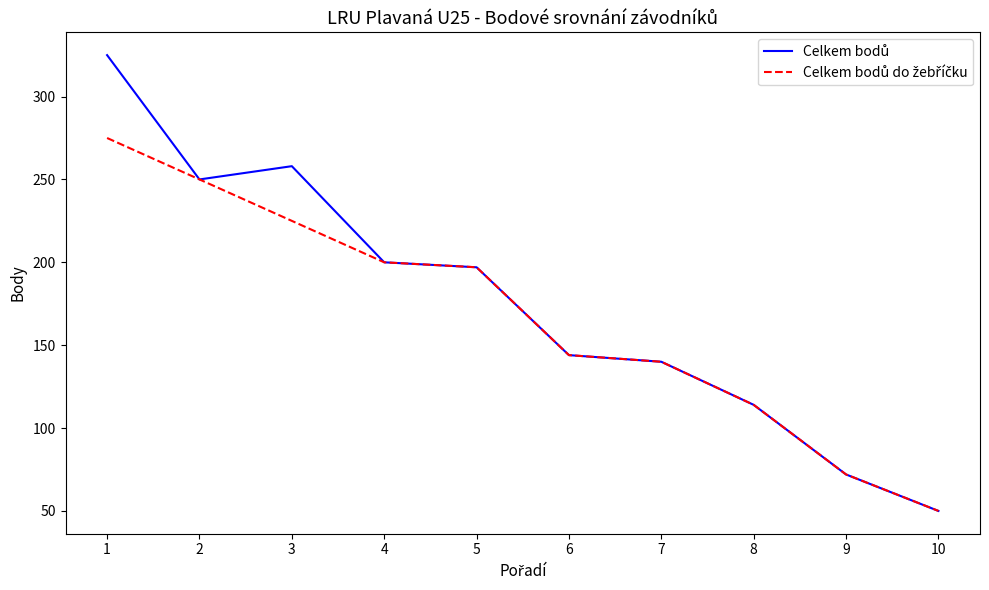

What is the total value across all series at 7?

280